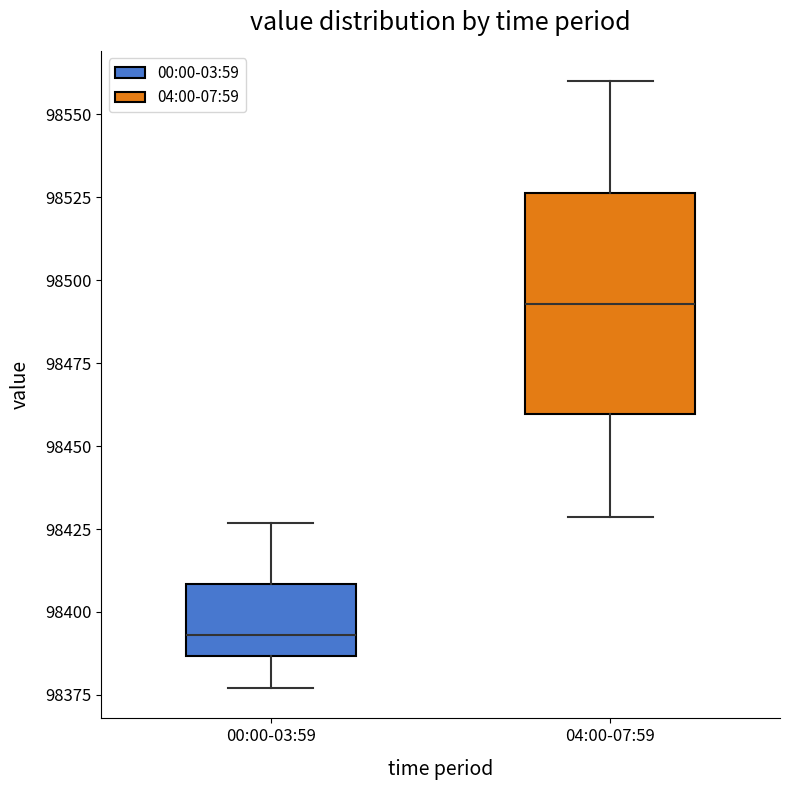

Where does the upper whisker of the box for 04:00-07:59 end on the y-axis? The values are not printed on the chart, so give them approximately, as read against the axis.

98560